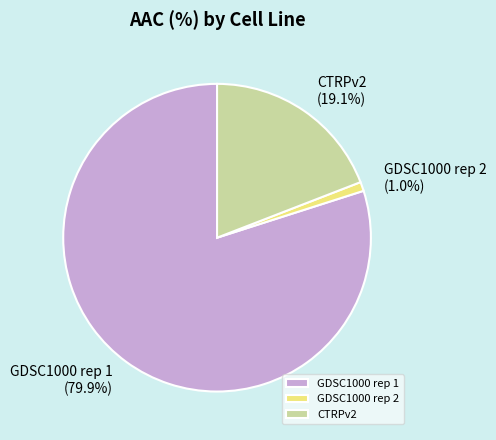

What is the smallest slice in the pie chart?

GDSC1000 rep 2